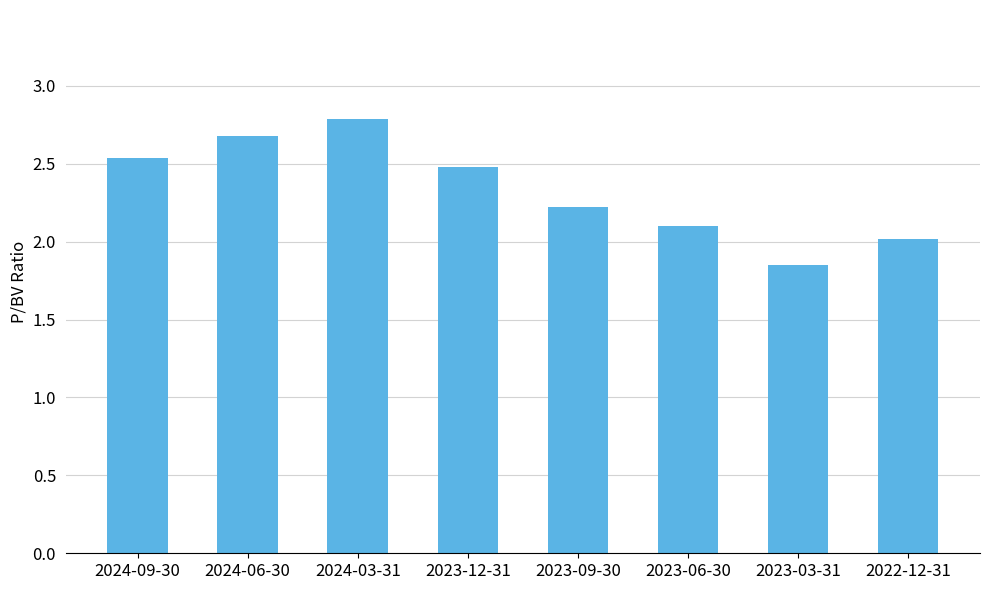

What is the change in value from 2024-06-30 to 2023-03-31?

-0.8